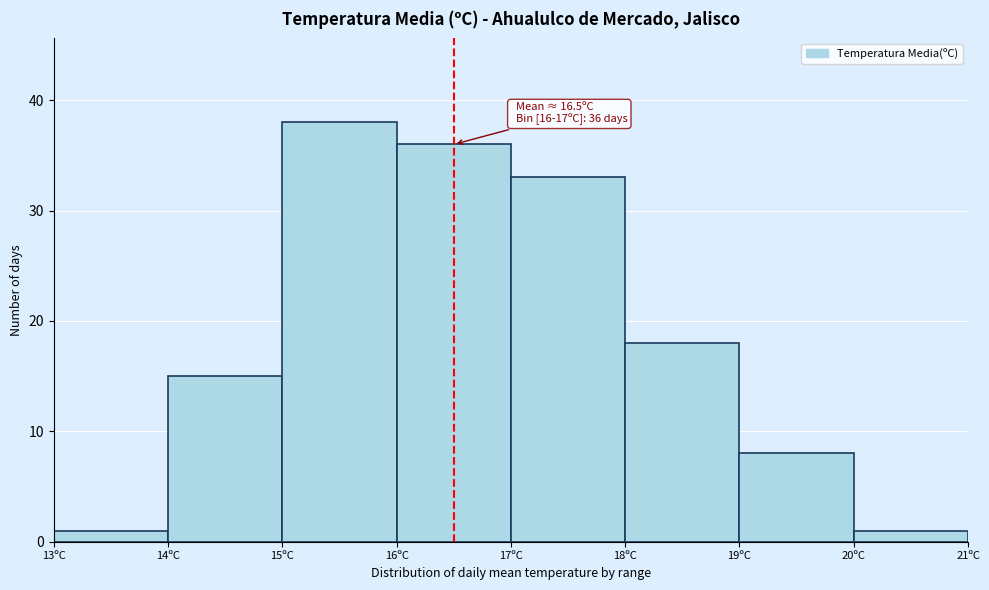

Which range on the x-axis has the tallest bar?

15 to 16